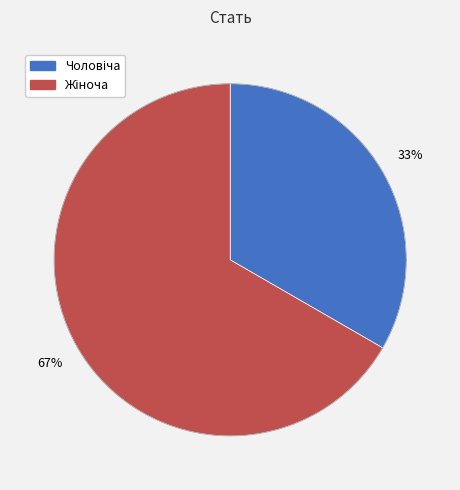

Which slice is the smallest?

Чоловіча